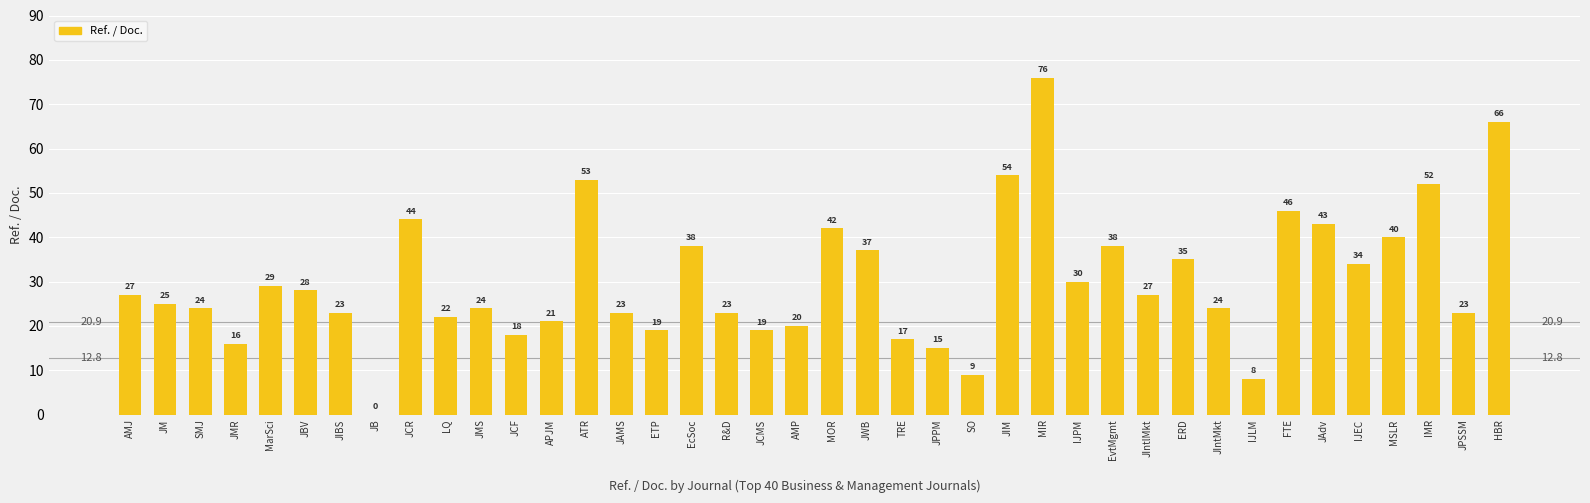

What is the greatest value displayed?

76